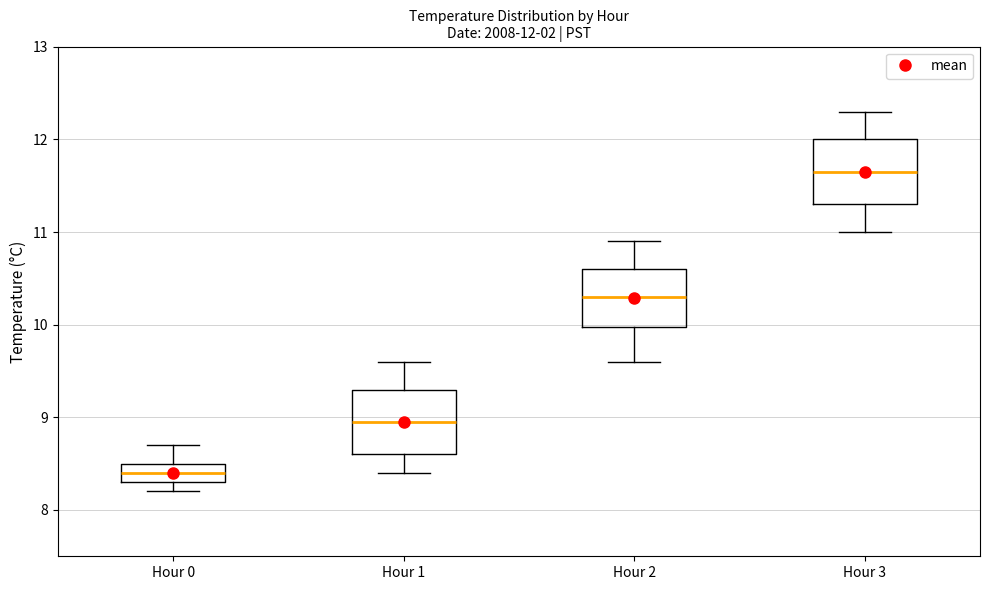

Which box has the lowest median line?

Hour 0